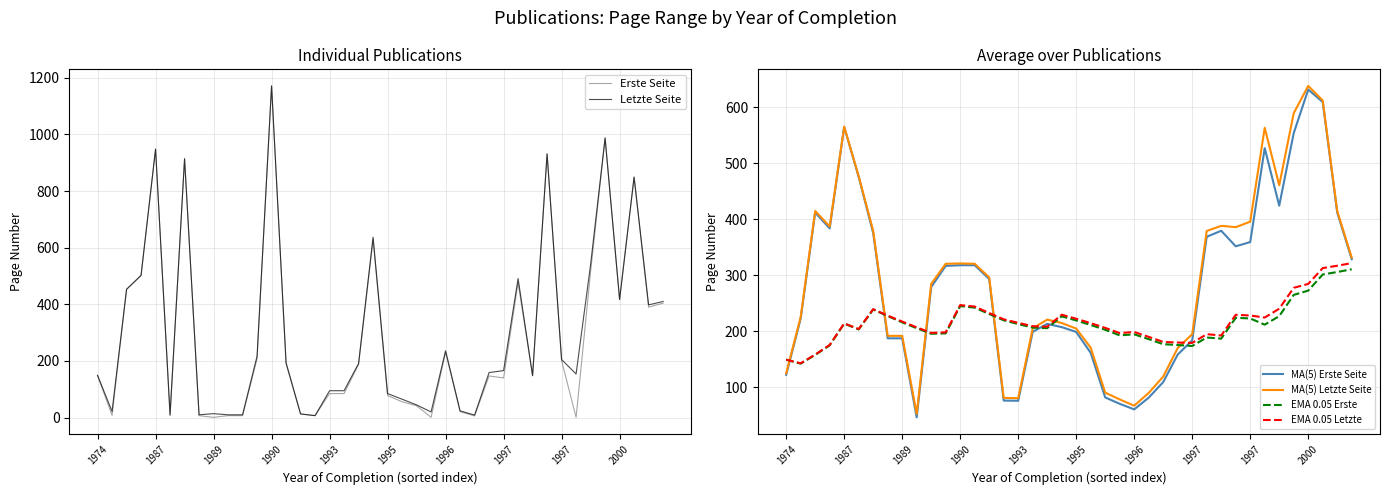

True or false: EMA 0.05 Letzte has a value of 189.8 at 25.

True